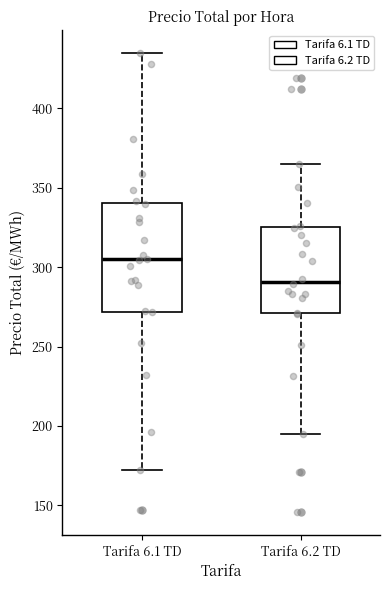

Where does the median line of the box for Tarifa 6.2 TD sit on the y-axis? The values are not printed on the chart, so give them approximately, as read against the axis.

290